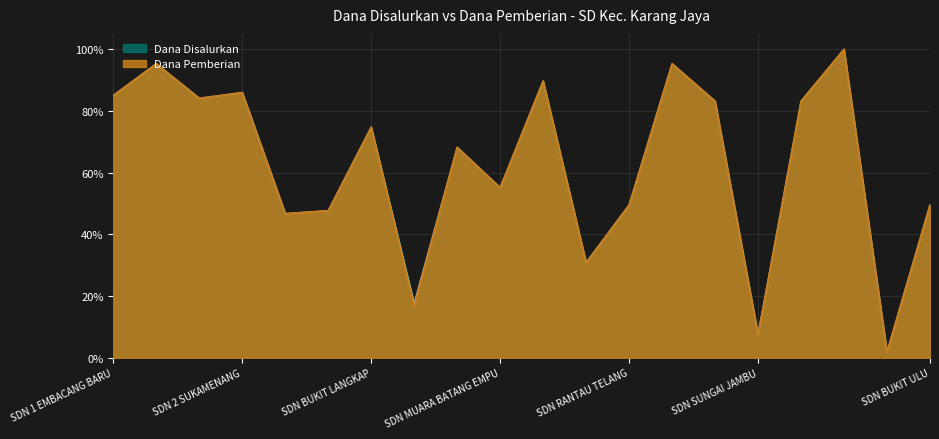

What is the maximum value for Dana Pemberian?

100.0